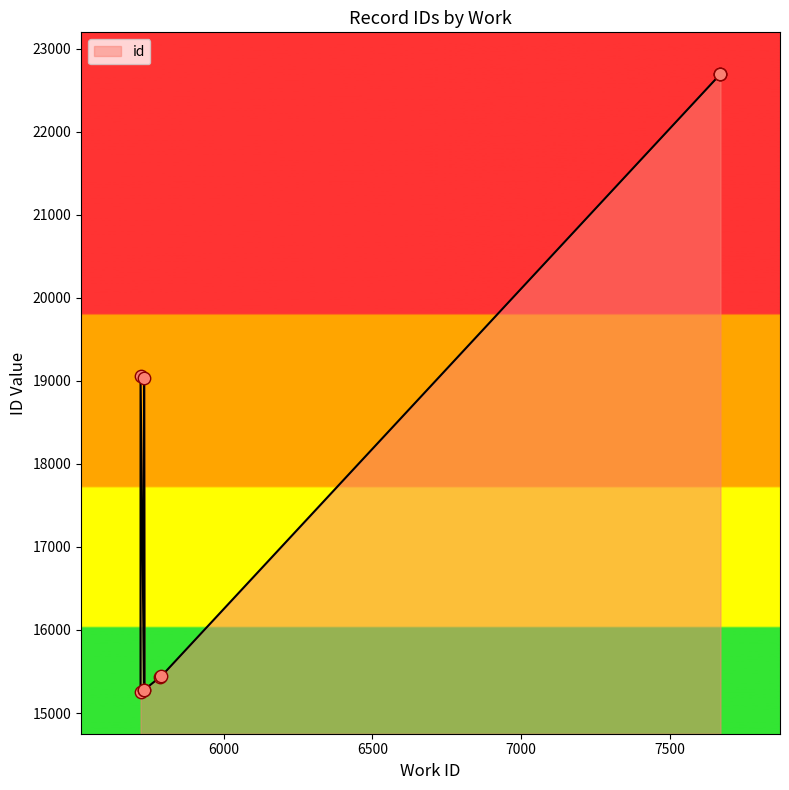

What is the change in value from 5733 to 7670?

+3664